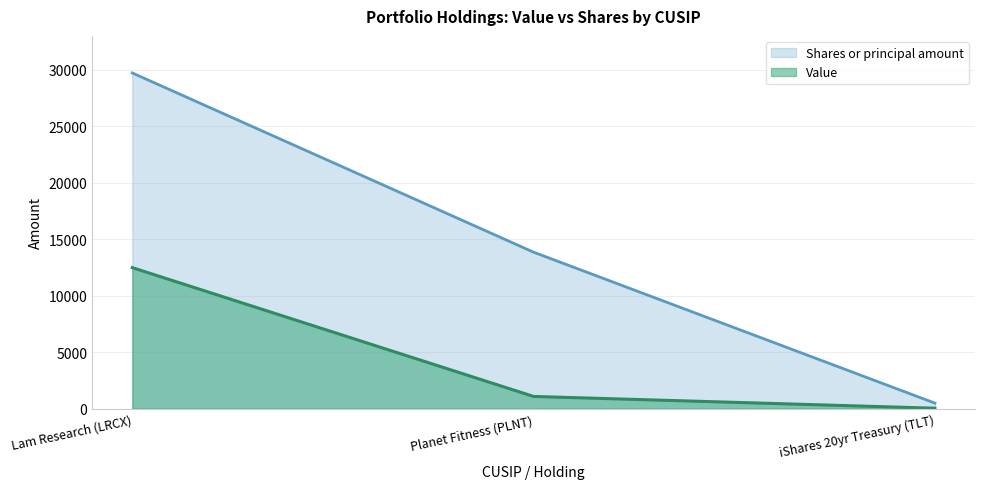

Is it true that Shares or principal amount equals 29722 at Lam Research (LRCX)?

True